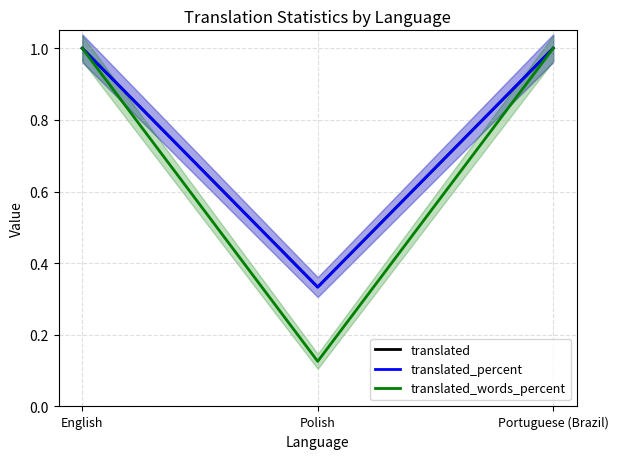

What is the difference between the maximum and minimum values in the translated_percent series?

0.7